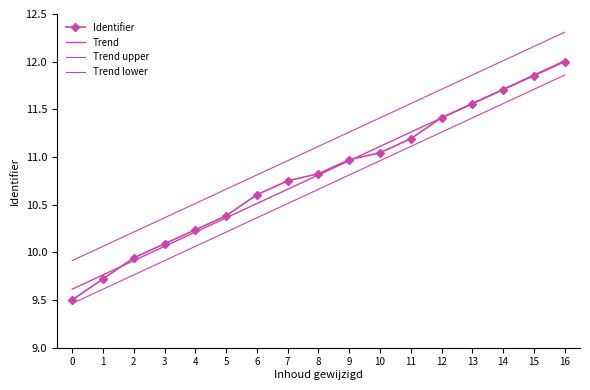

Reading left to right, extract all data points from this chart.

Identifier: 9.5	9.7	9.9	10.1	10.2	10.4	10.6	10.8	10.8	11.0	11.0	11.2	11.4	11.6	11.7	11.9	12.0
Trend: 9.6	9.8	9.9	10.1	10.2	10.4	10.5	10.7	10.8	11.0	11.1	11.3	11.4	11.6	11.7	11.9	12.0
Trend upper: 9.9	10.1	10.2	10.4	10.5	10.7	10.8	11.0	11.1	11.3	11.4	11.6	11.7	11.9	12.0	12.2	12.3
Trend lower: 9.5	9.6	9.8	9.9	10.1	10.2	10.4	10.5	10.7	10.8	11.0	11.1	11.3	11.4	11.6	11.7	11.9